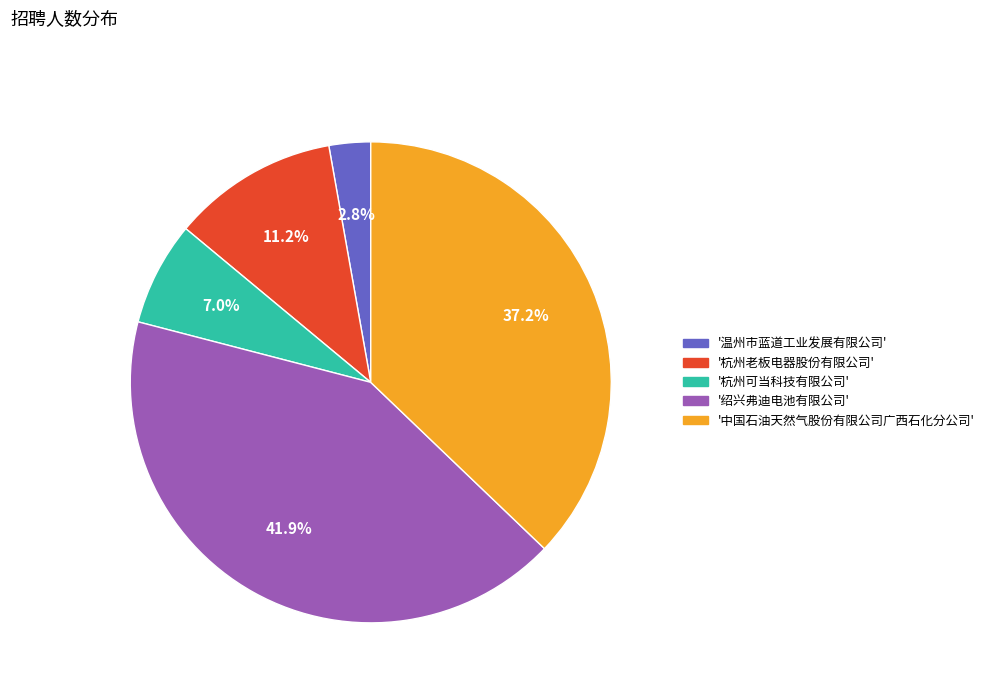

To the nearest percent, what is the difference between the largest and smallest slice percentages?

39%